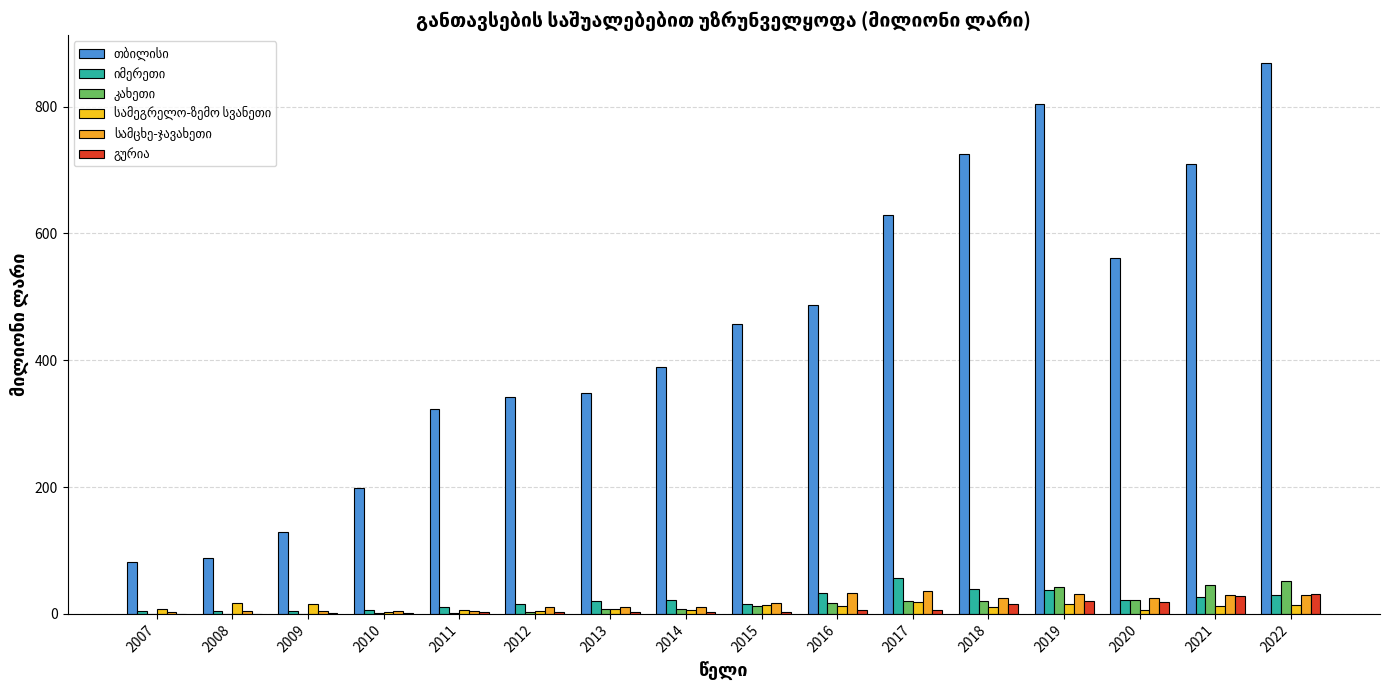

Reading right to left, extract all data points from this chart.

თბილისი: 869.0	708.8	560.7	803.5	725.0	629.4	486.5	457.2	388.9	348.3	341.9	322.5	198.9	129.6	88.5	82.2
იმერეთი: 30.2	26.5	22.7	37.6	39.5	55.9	33.2	16.4	21.7	20.2	15.1	11.2	5.8	5.3	4.7	4.8
კახეთი: 52.3	46.3	21.8	42.0	19.8	19.9	17.1	12.5	7.9	7.1	2.9	2.0	2.0	0.4	0.5	0.5
სამეგრელო-ზემო სვანეთი: 13.3	11.9	6.2	14.9	10.3	19.5	13.1	13.7	5.7	7.4	4.6	5.4	3.7	15.2	16.5	8.4
სამცხე-ჯავახეთი: 30.5	30.2	25.5	31.4	24.6	35.7	33.2	17.6	11.6	10.2	11.3	4.9	4.7	3.8	5.0	2.7
გურია: 31.2	28.0	18.0	19.8	16.4	6.8	5.7	3.7	2.9	2.6	3.6	3.1	0.8	1.0	0.5	0.5